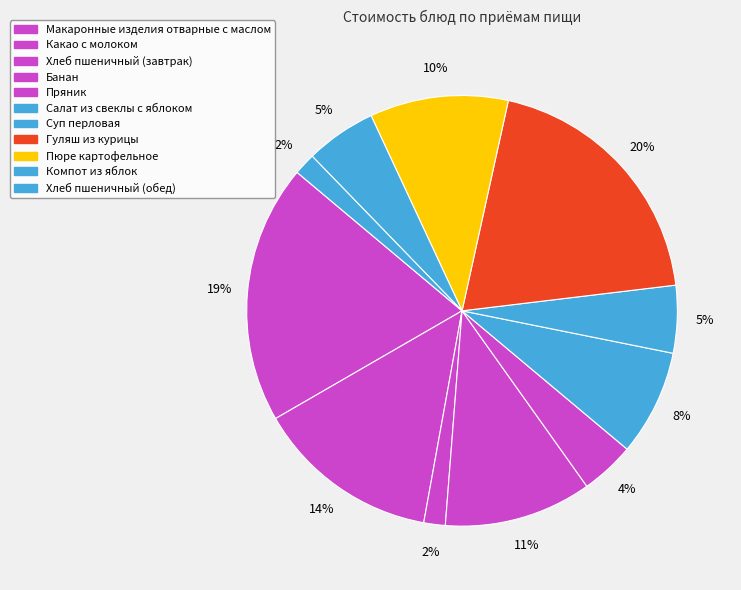

Does Какао с молоком represent more than half of the total?

No